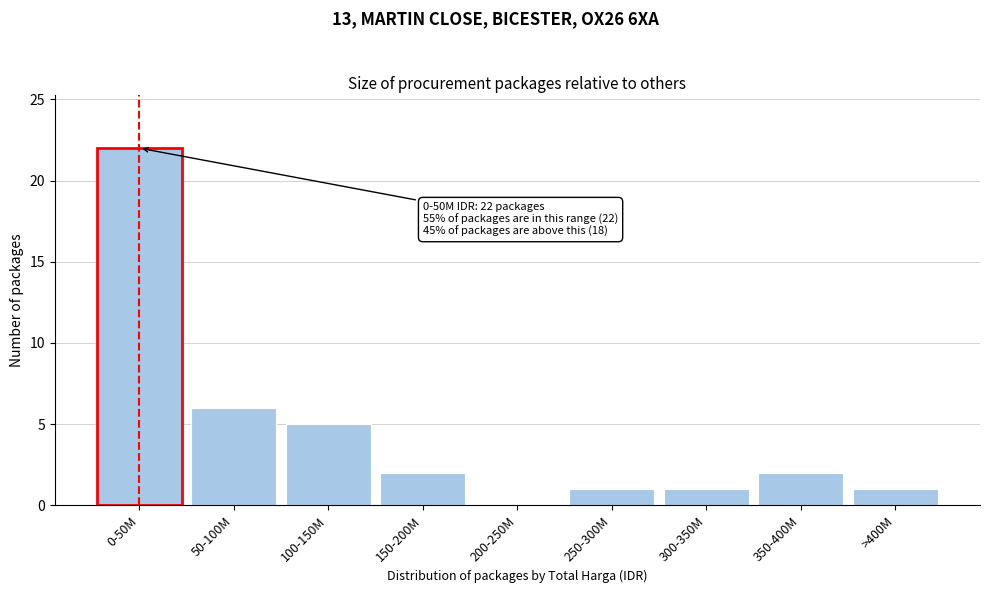

Reading right to left, list all the values displayed in this chart.

>400M=1	350-400M=2	300-350M=1	250-300M=1	200-250M=0	150-200M=2	100-150M=5	50-100M=6	0-50M=22